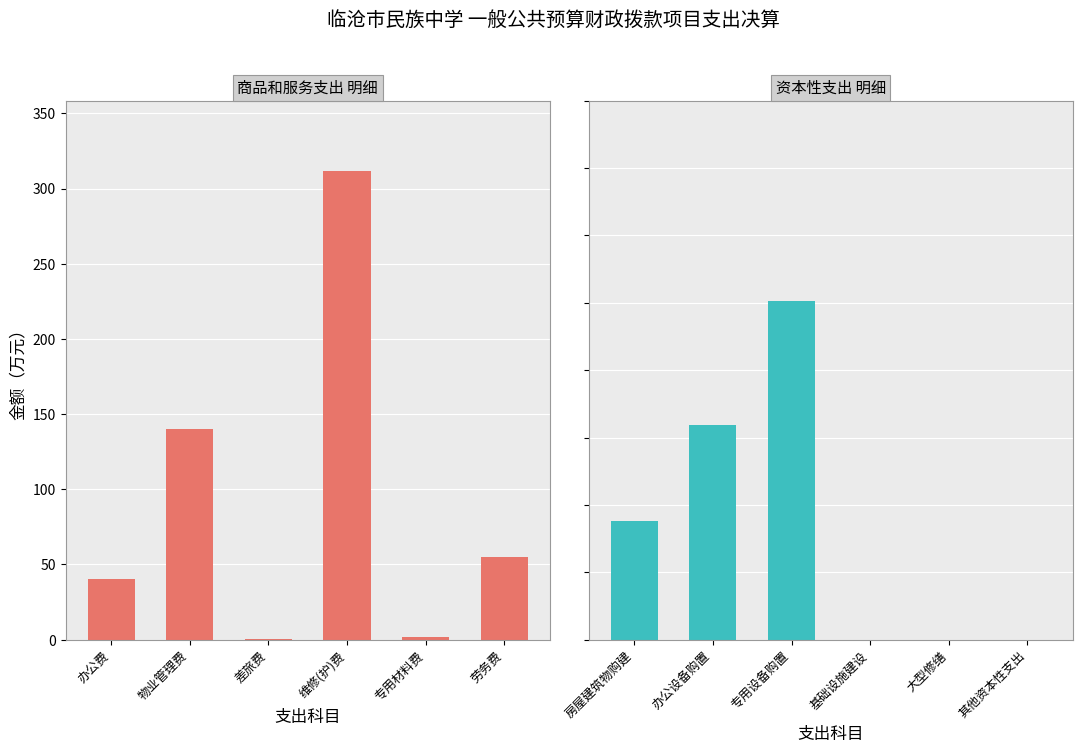

What is the label of the 1st bar from the left?

办公费